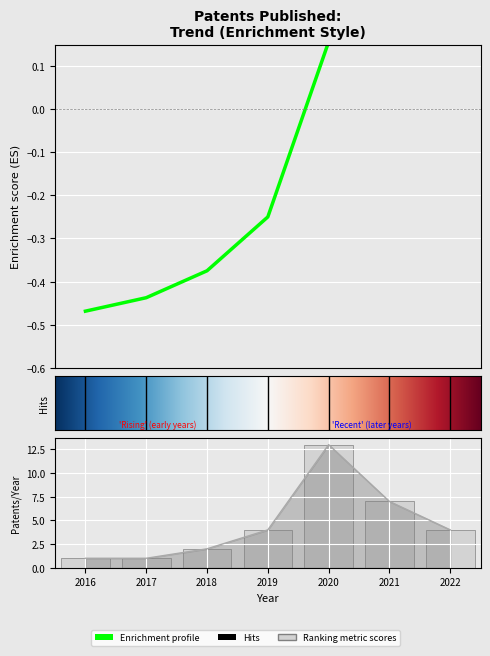

Which series has the largest total across all categories?

Patents per Year